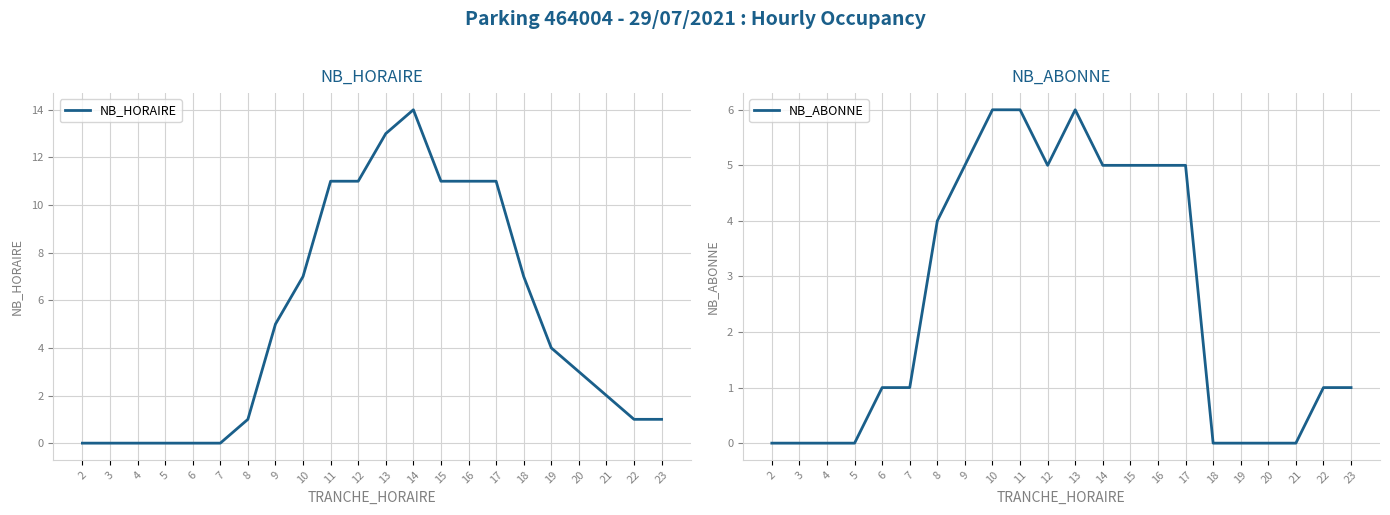

Does the chart have visible grid lines?

Yes